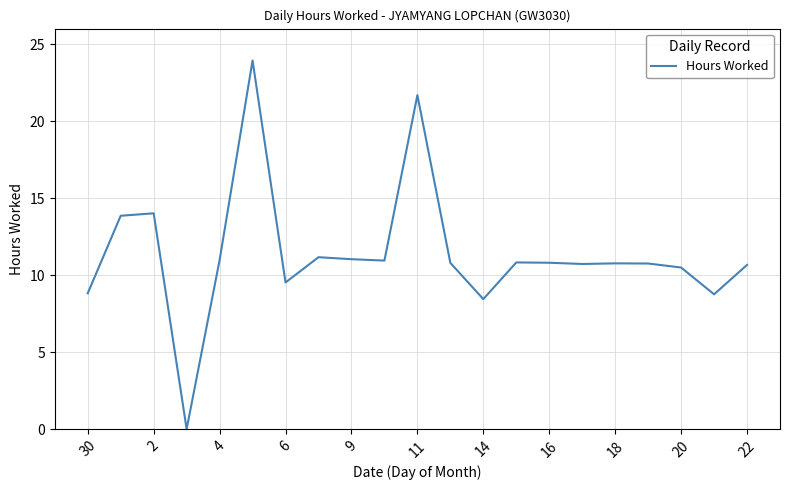

What is the maximum value shown in the chart?

23.9